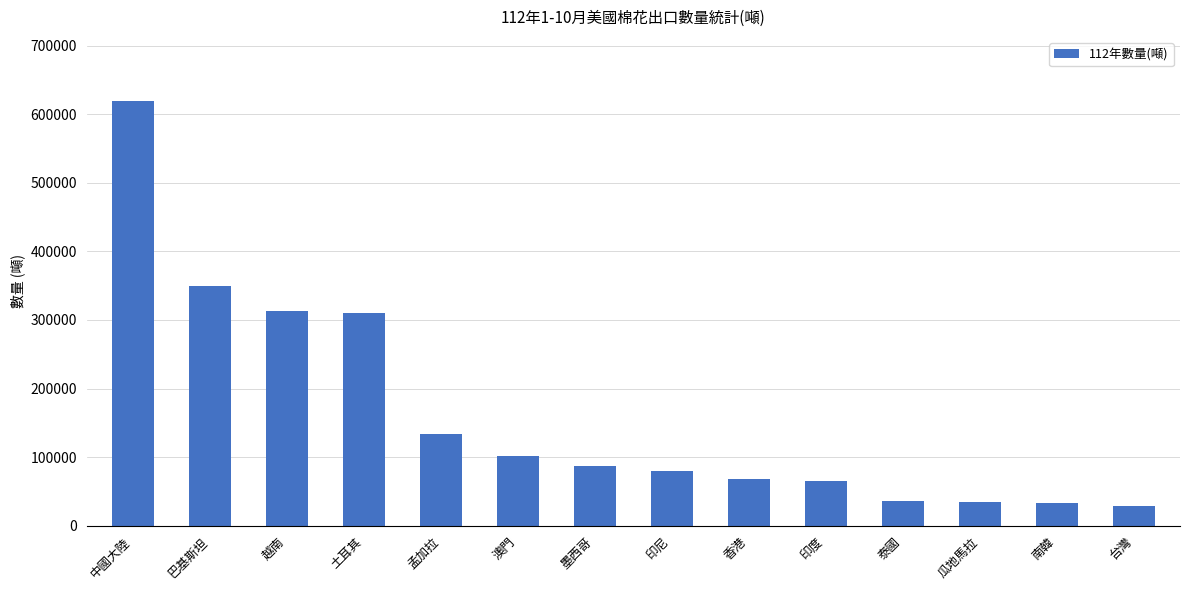

Where does the data first go above 87674?

中國大陸